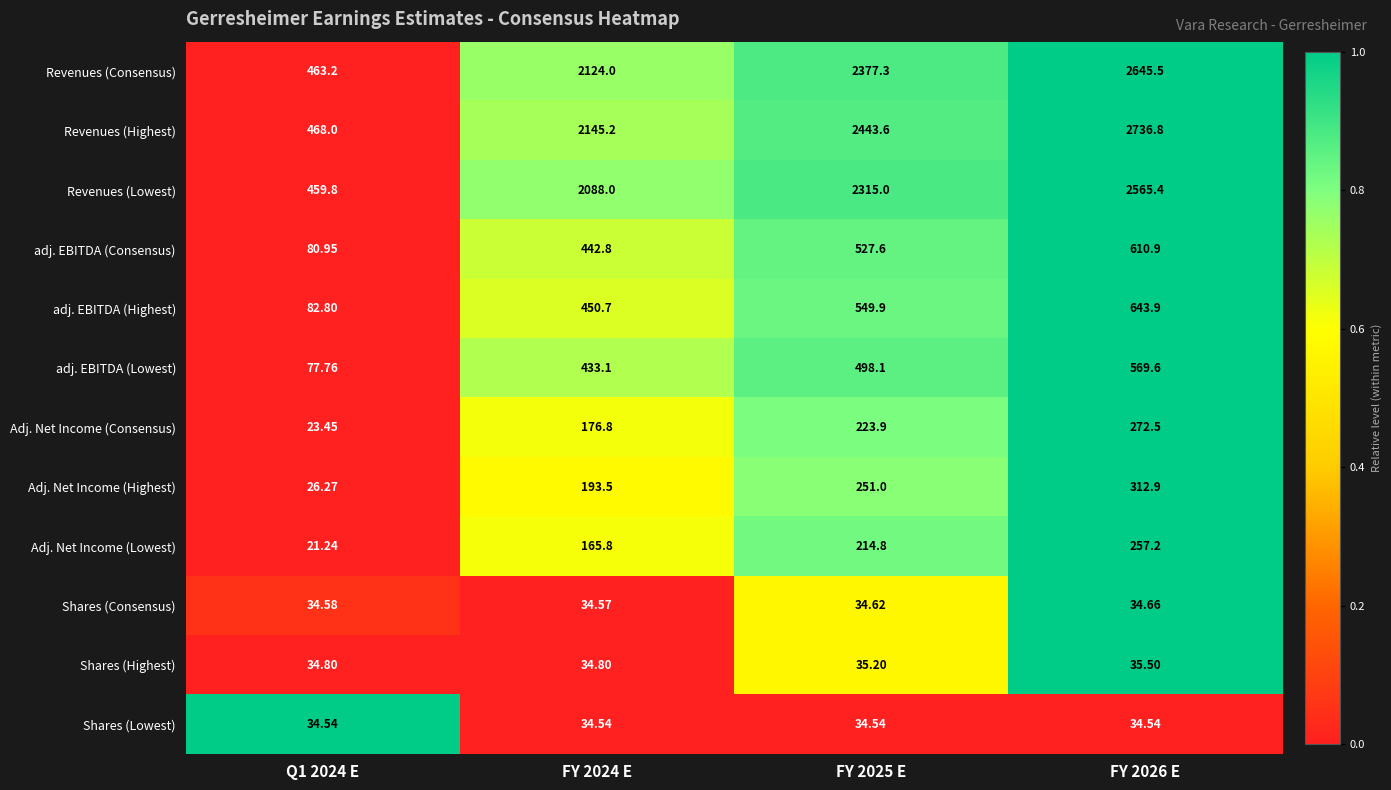

Rank the series at Q1 2024 E from highest to lowest value.

Revenues (Highest), Revenues (Consensus), Revenues (Lowest), adj. EBITDA (Highest), adj. EBITDA (Consensus), adj. EBITDA (Lowest), Shares (Highest), Shares (Consensus), Shares (Lowest), Adj. Net Income (Highest), Adj. Net Income (Consensus), Adj. Net Income (Lowest)